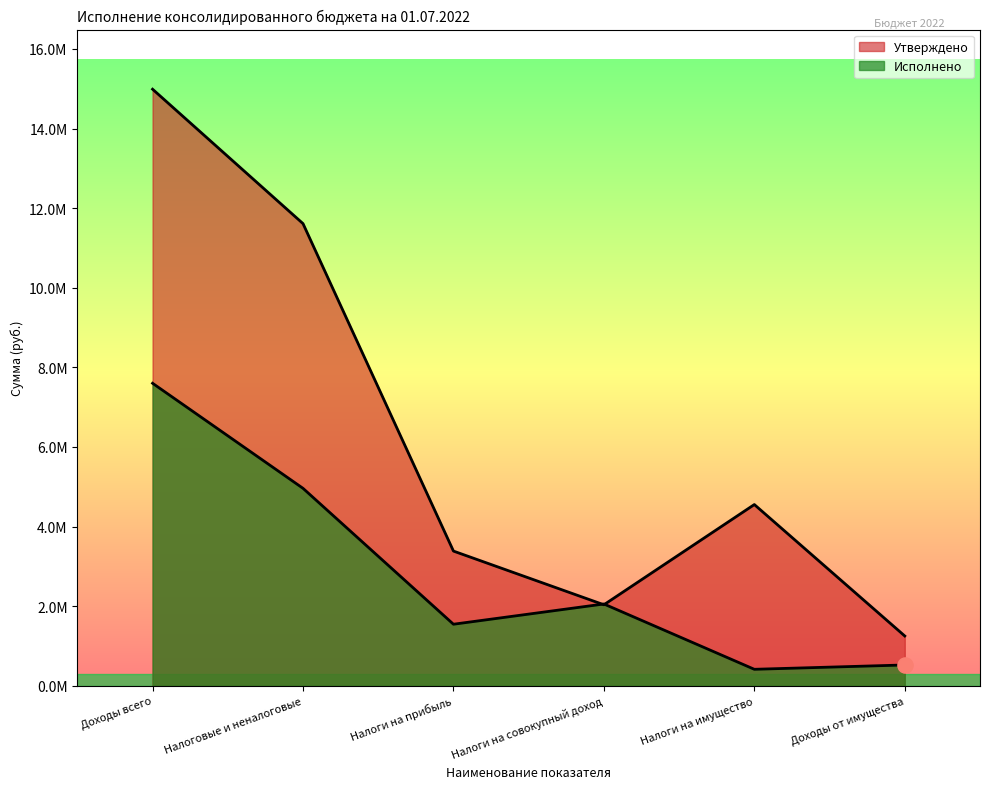

Is the value of Утверждено at Налоги на совокупный доход greater than the value of Исполнено at Налоги на прибыль?

Yes